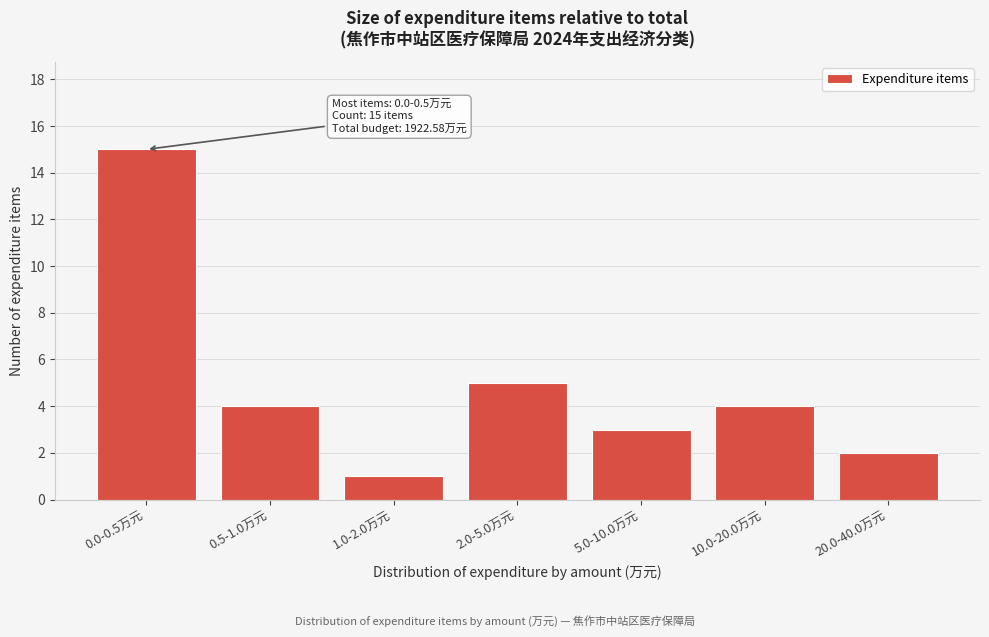

Reading left to right, list all the values displayed in this chart.

15	4	1	5	3	4	2